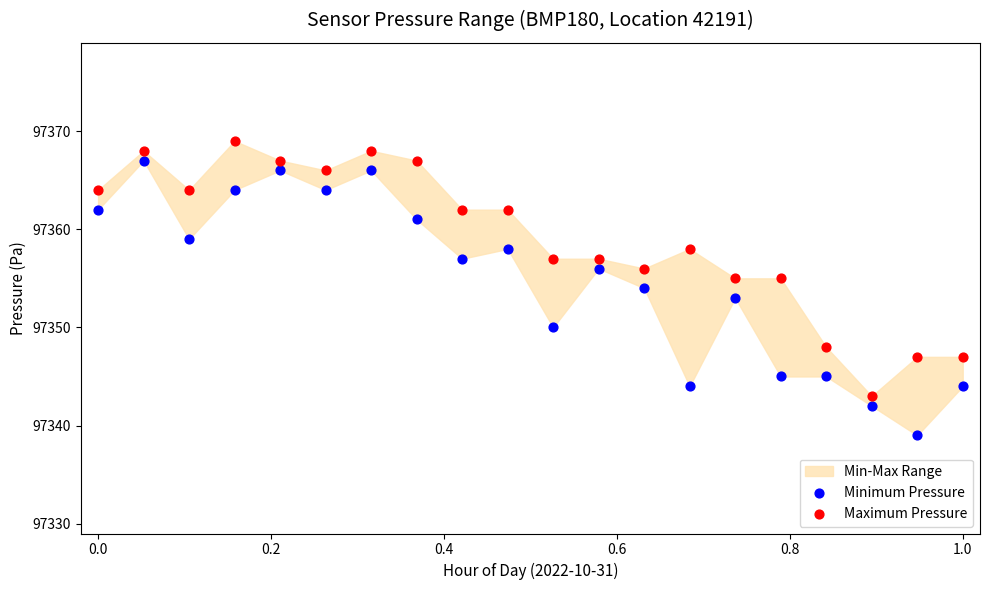

Which series reaches the minimum Y coordinate?

Minimum Pressure